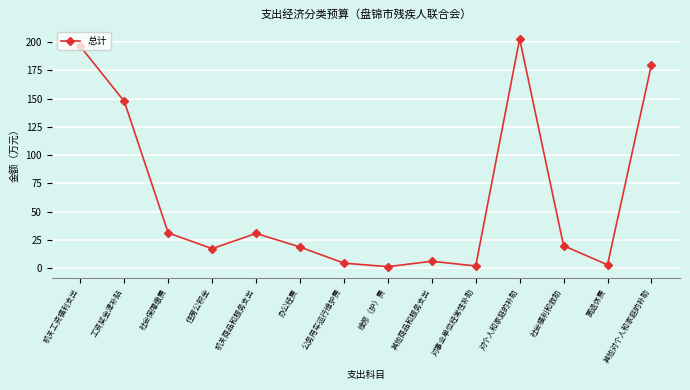

What is the ratio of the value at 机关工资福利支出 to the value at 办公经费?

10.5